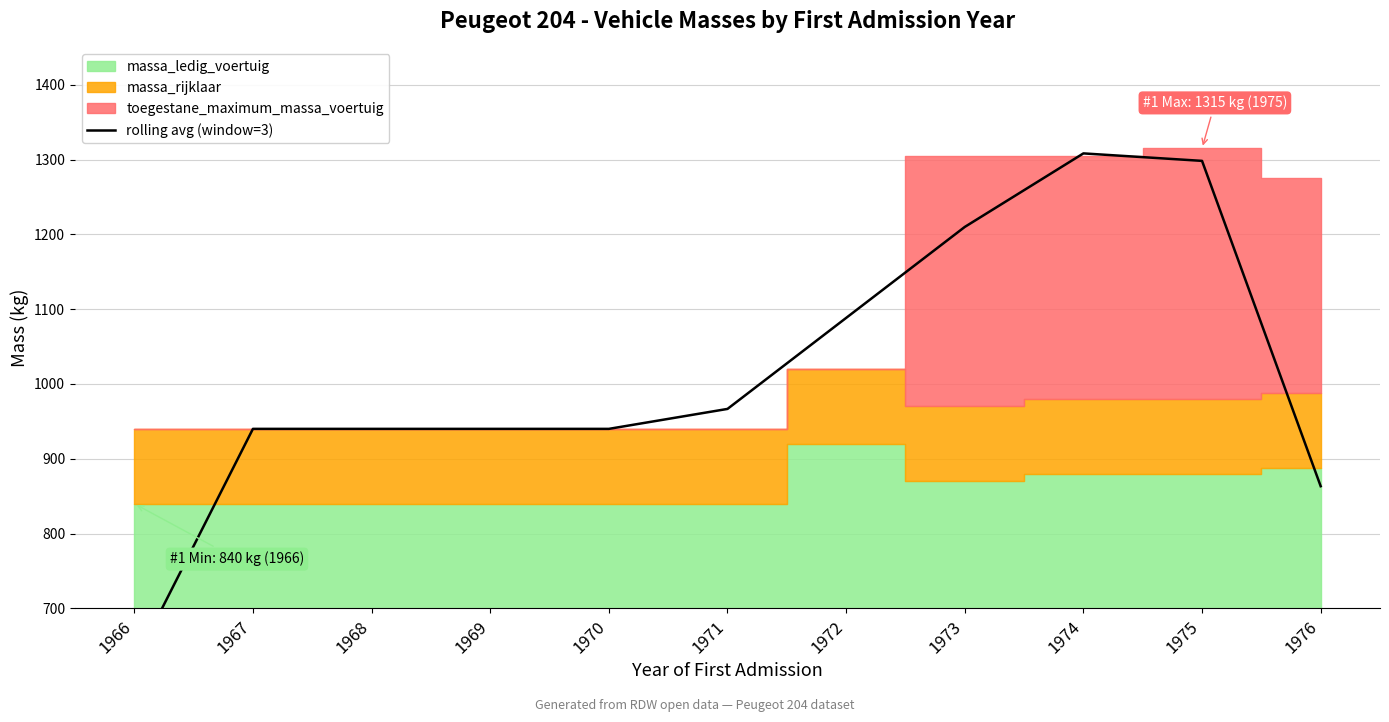

What is the smallest value displayed?

626.7